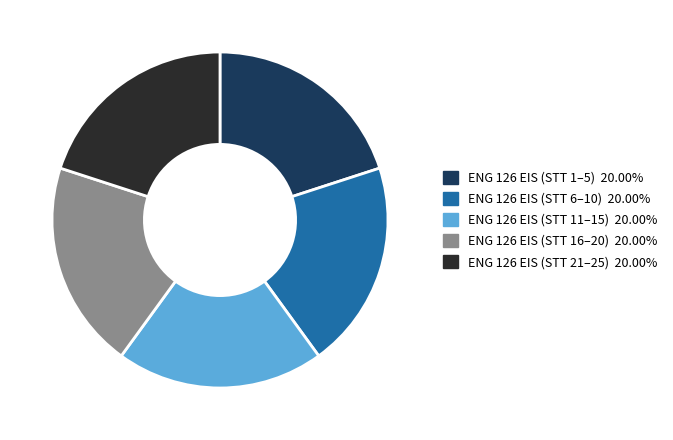

What is the ratio of the value at ENG 126 EIS (STT 1–5) 20.00% to the value at ENG 126 EIS (STT 6–10) 20.00%?

1.0